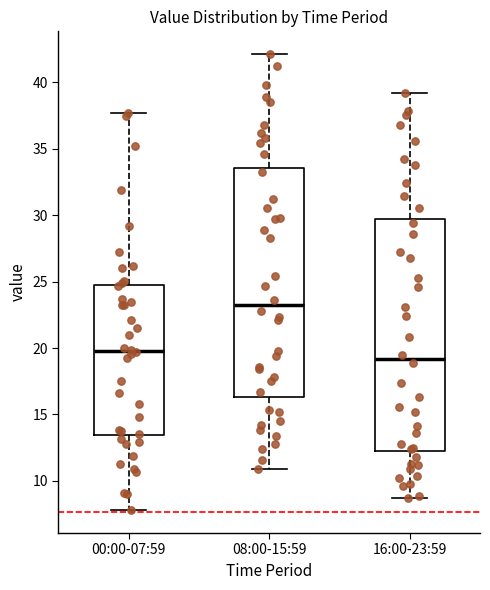

Which box's median line is the highest?

08:00-15:59